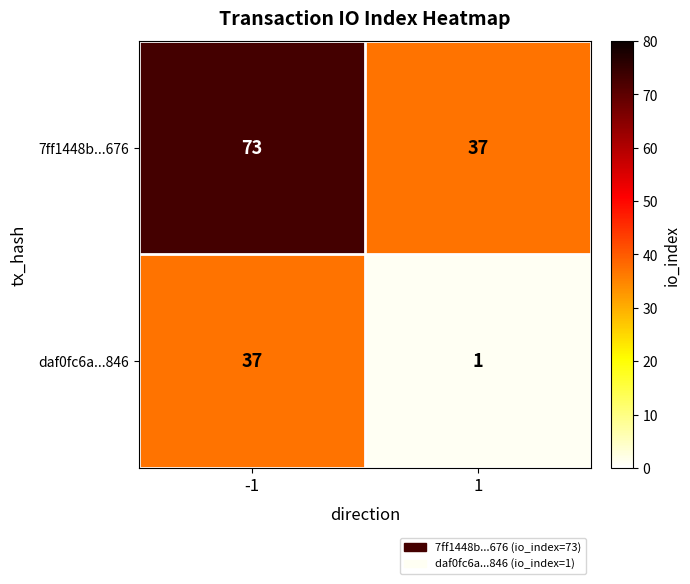

What is the highest value of the 7ff1448b...676 series?

73